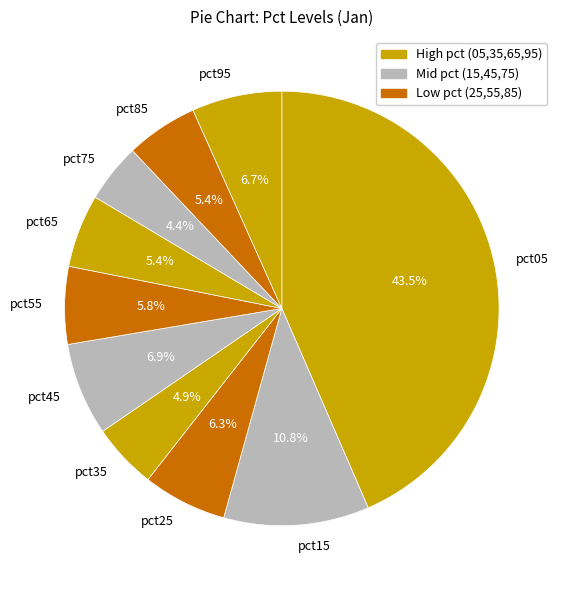

How many segments does this pie chart have?

10